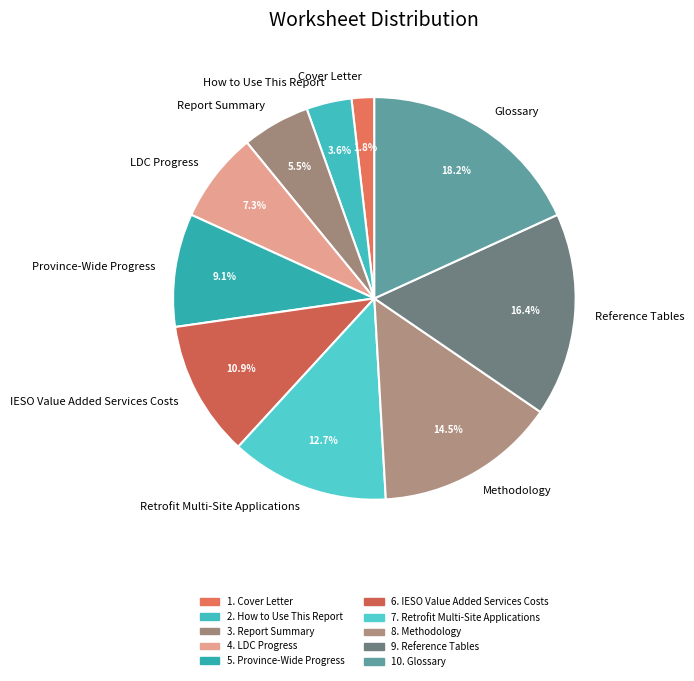

What percentage is the Retrofit Multi-Site Applications slice, to the nearest percent?

13%